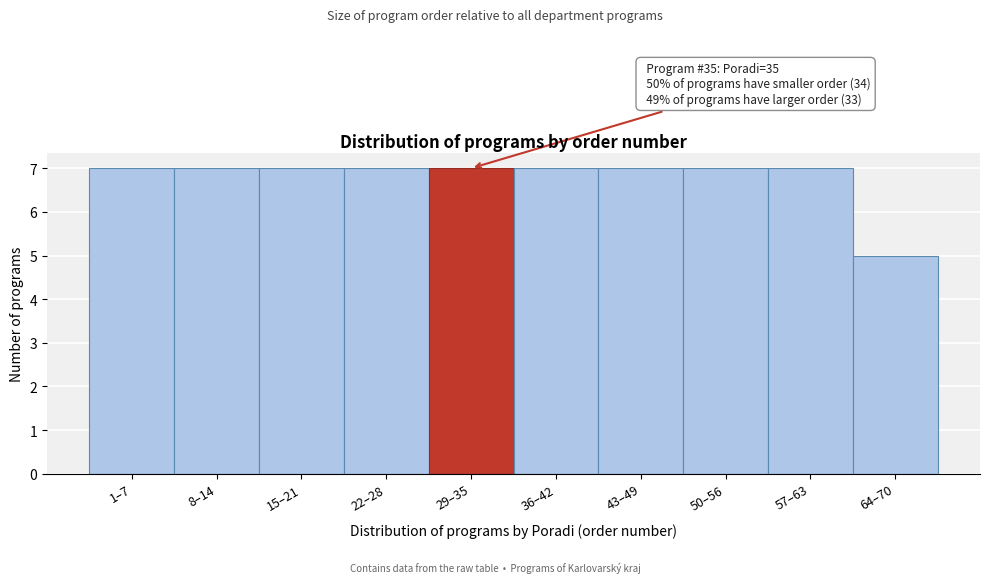

Reading left to right, transcribe all the data shown in this chart.

7	7	7	7	7	7	7	7	7	5